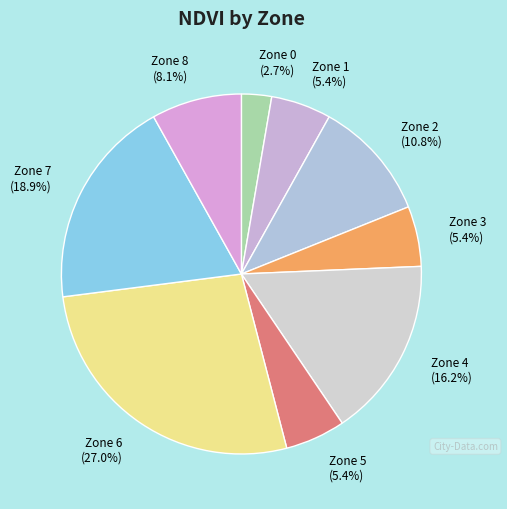

To the nearest percent, what percentage of the pie is Zone 4?

16%